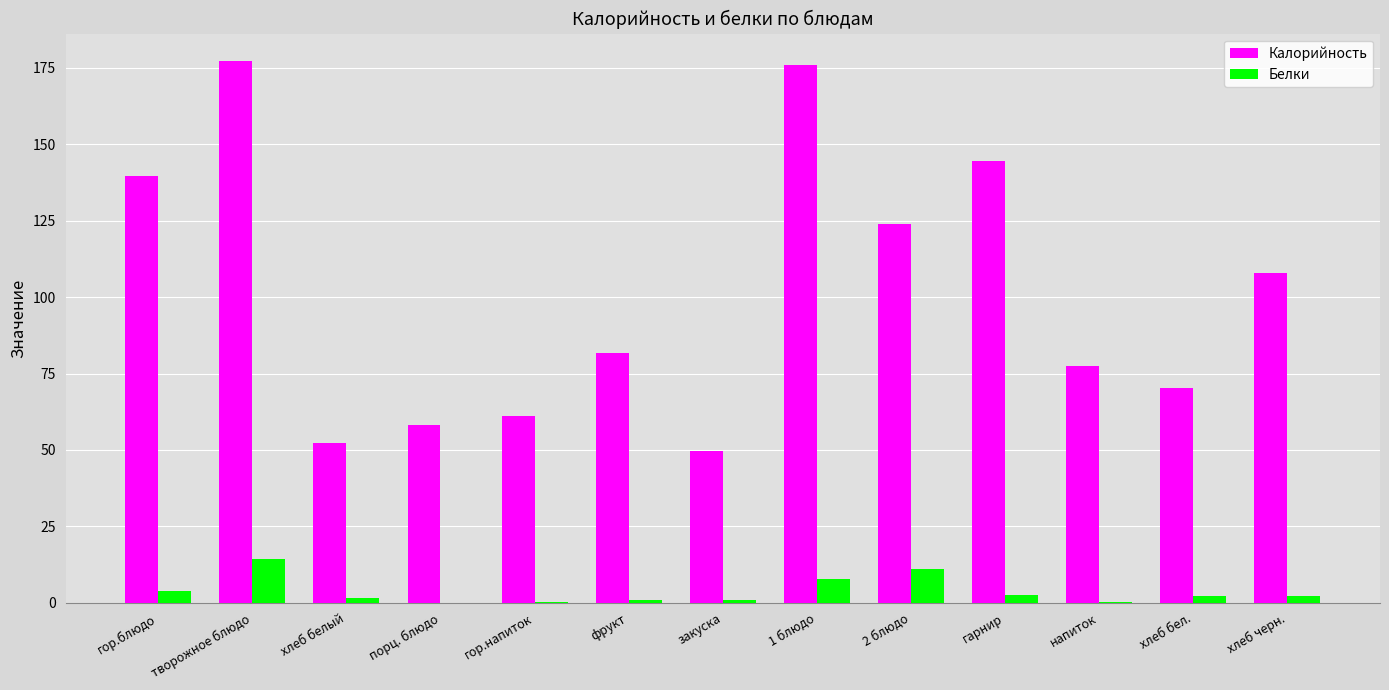

Is the value of Белки at порц. блюдо greater than the value of Калорийность at порц. блюдо?

No